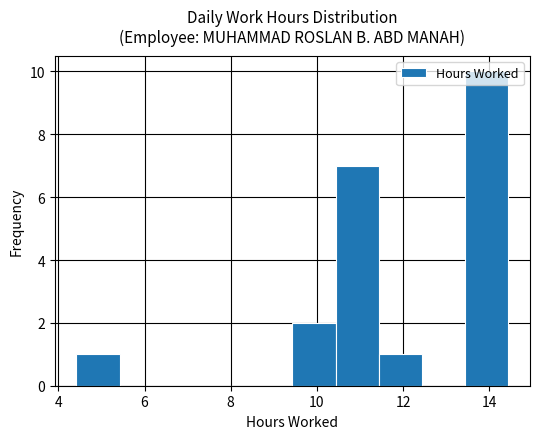

Which range on the x-axis has the tallest bar?

13.4 to 14.4